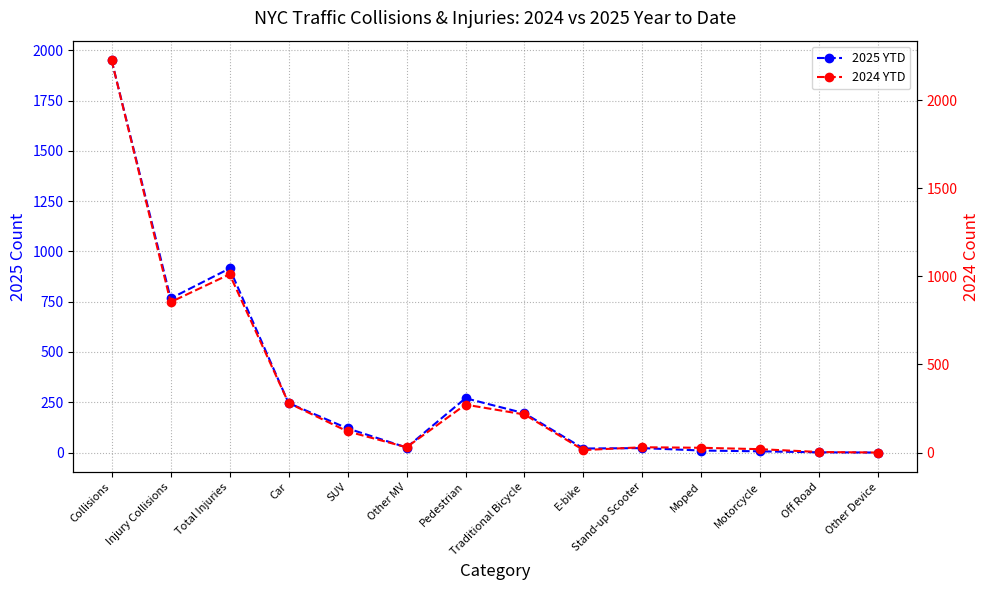

Is it true that 2024 YTD equals 8 at Stand-up Scooter?

False